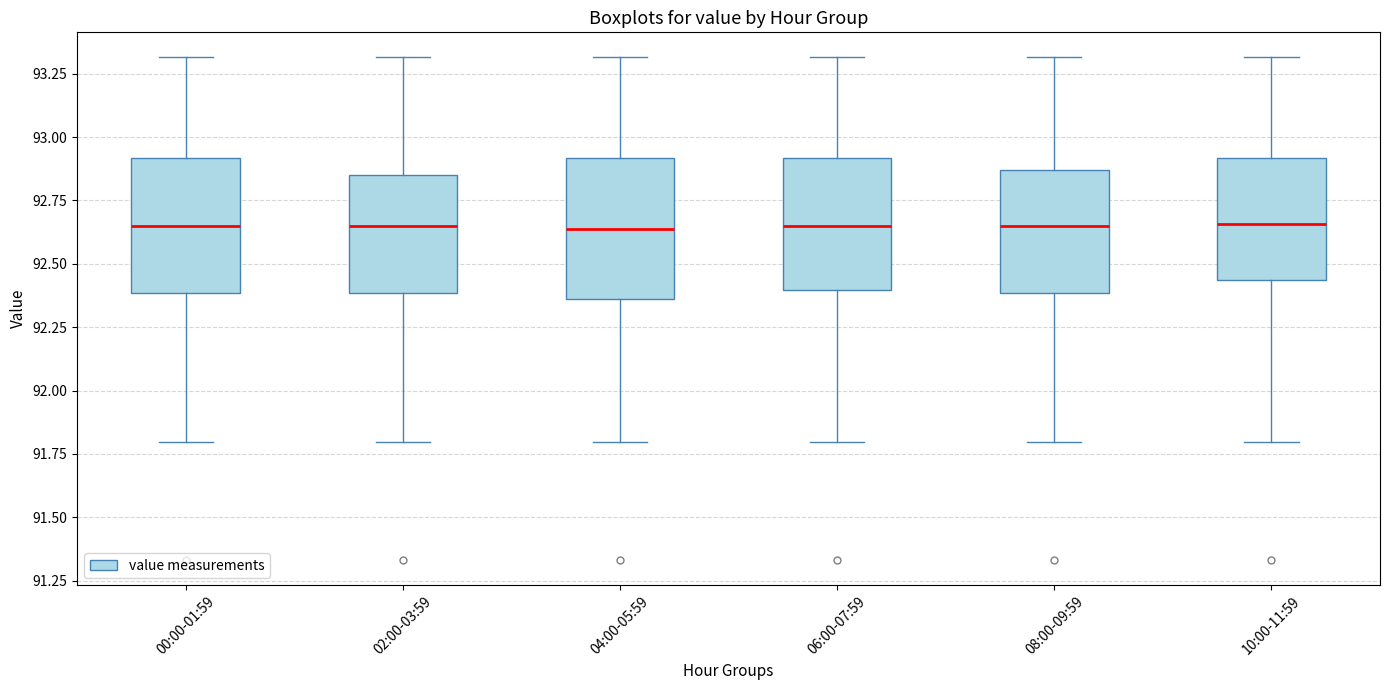

Where is the upper edge of the box for 00:00-01:59 on the y-axis? The values are not printed on the chart, so give them approximately, as read against the axis.

92.90